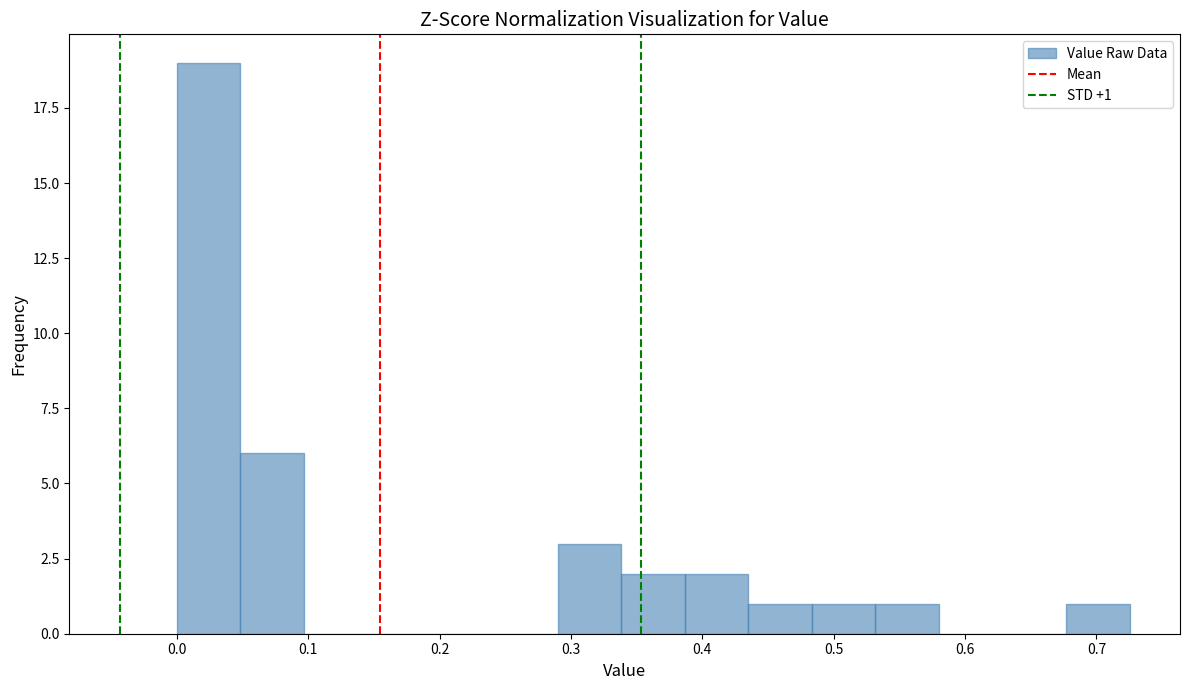

Which range on the x-axis has the tallest bar?

0.00 to 0.05